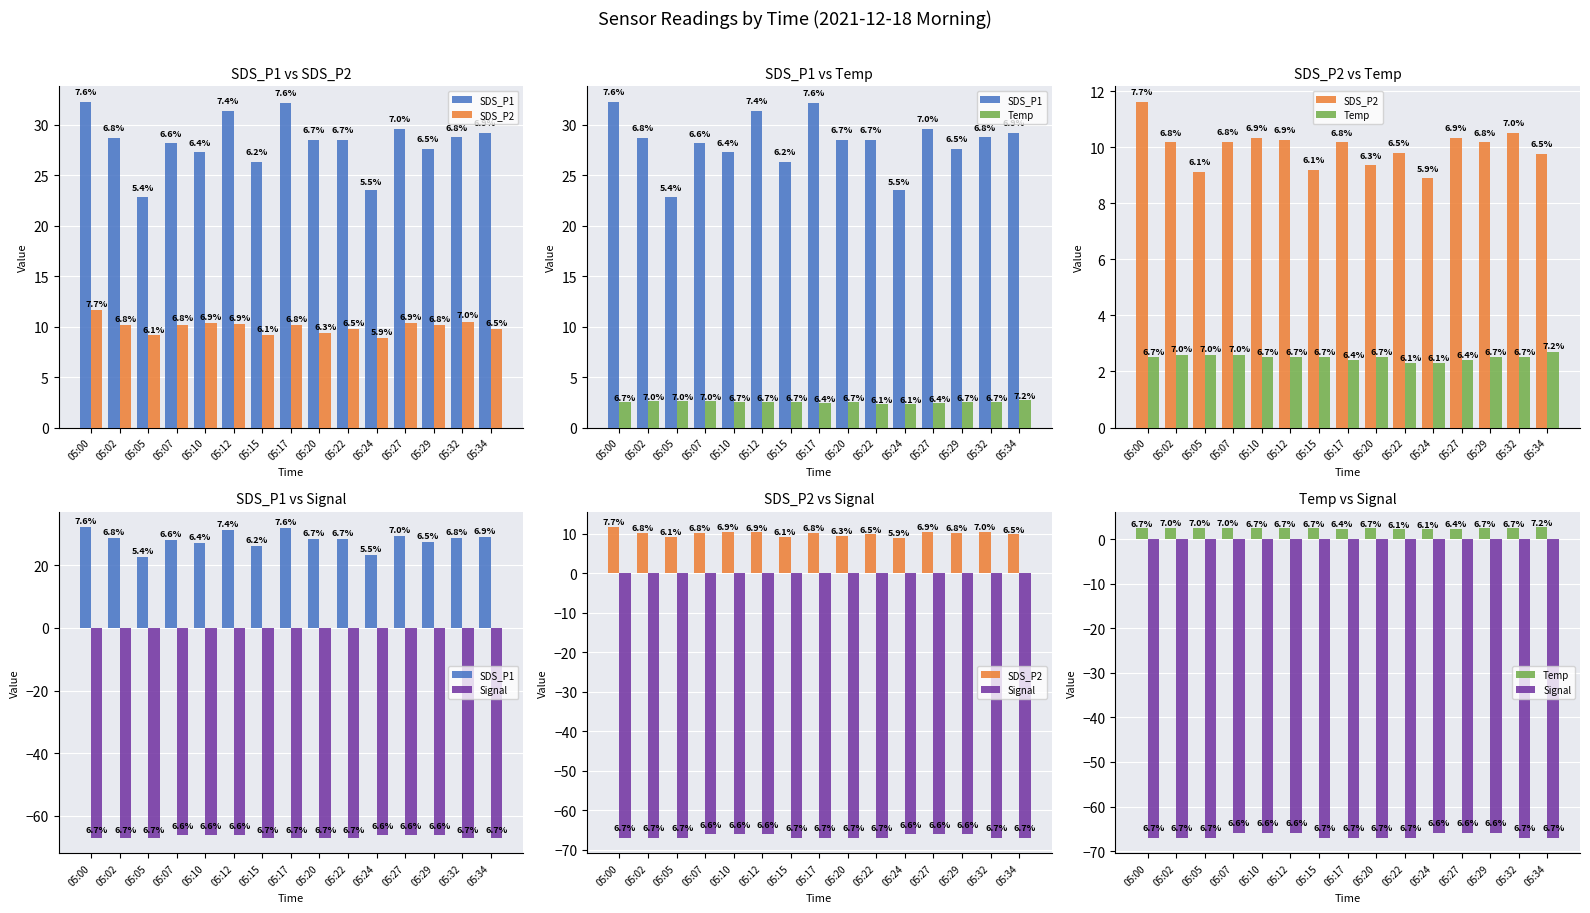

What are all the series names shown in the legend?

SDS_P1, SDS_P2, Temp, Signal